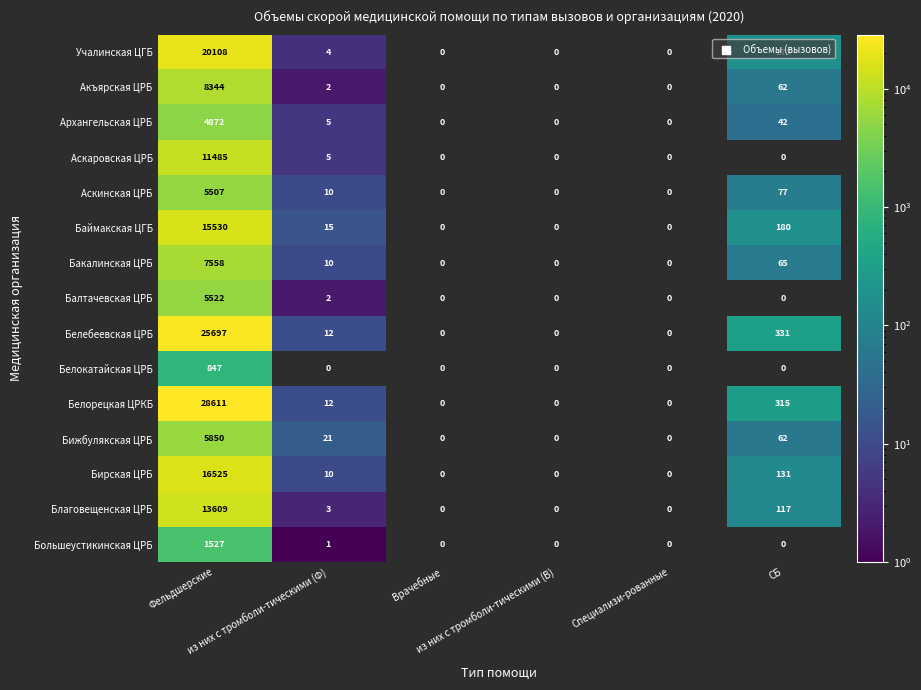

How many values in Благовещенская ЦРБ are above zero?

3